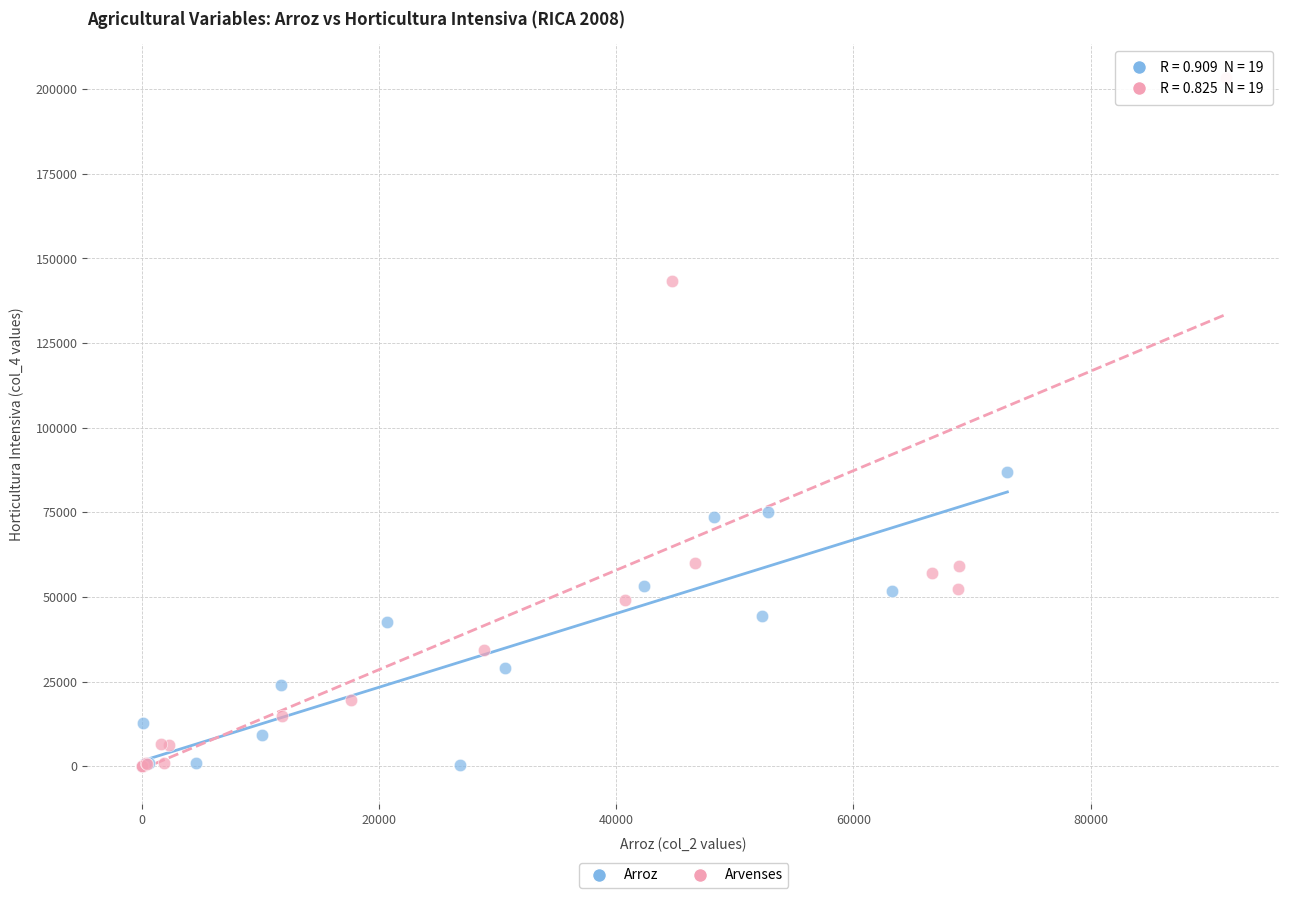

Which series reaches the maximum Y coordinate?

Arvenses